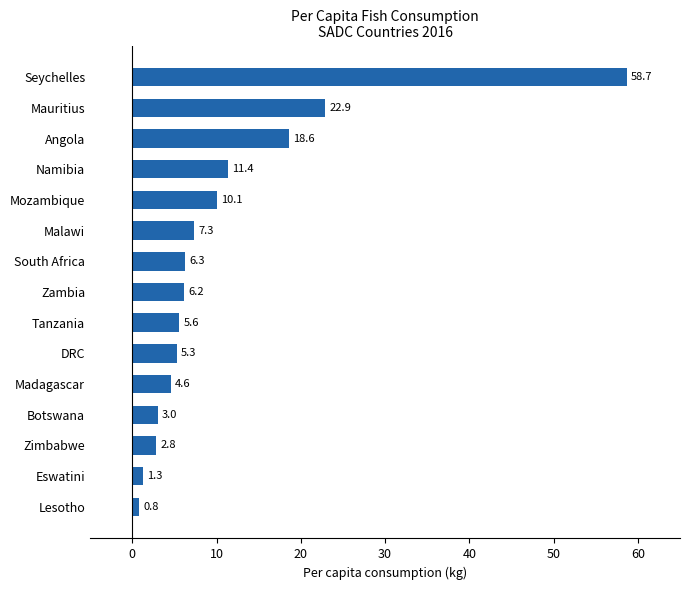

How many values are below 6?

7